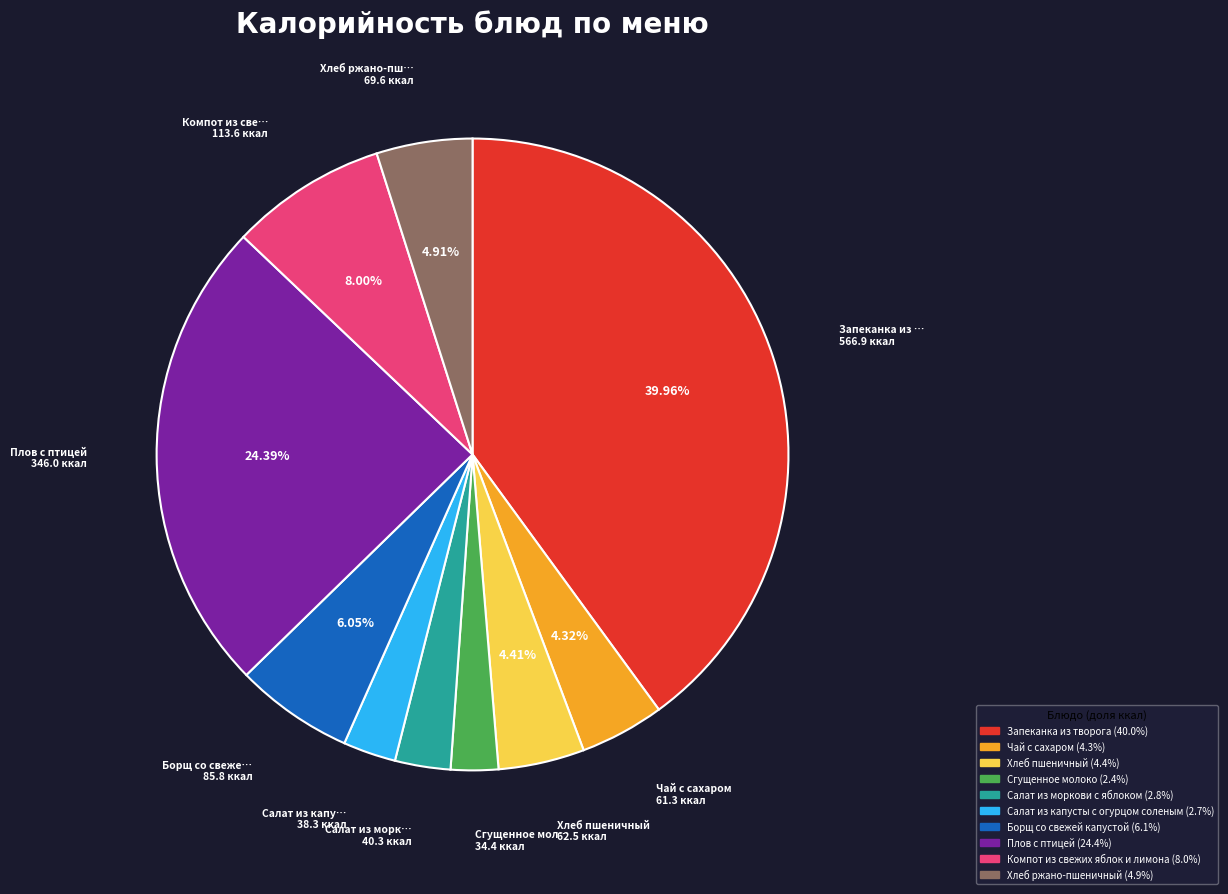

To the nearest percent, what is the average slice percentage?

10%